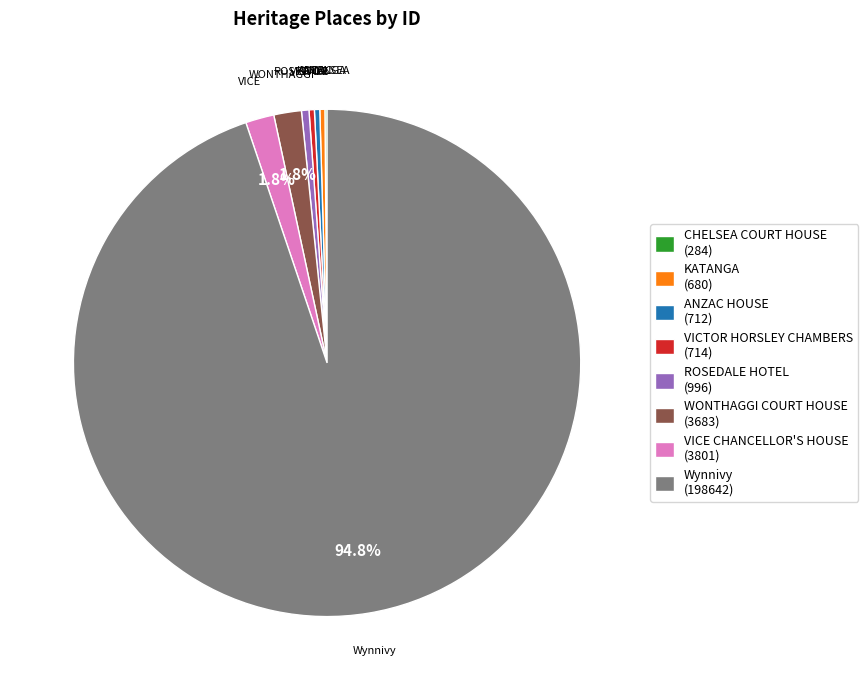

To the nearest percent, what is the combined percentage of Wynnivy and ROSEDALE HOTEL?

95%